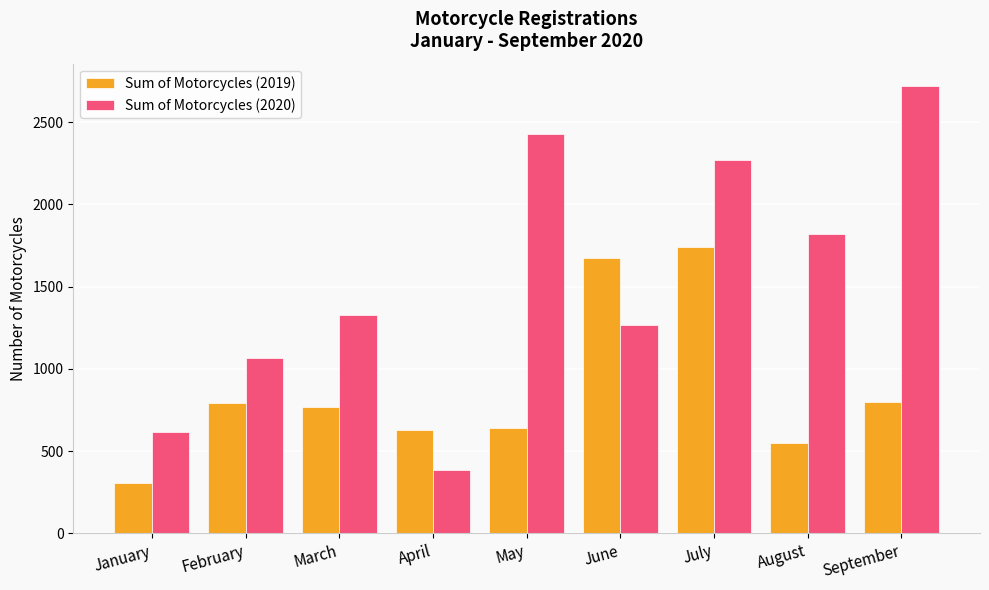

What is the sum of all Sum of Motorcycles (2019) values?

7909